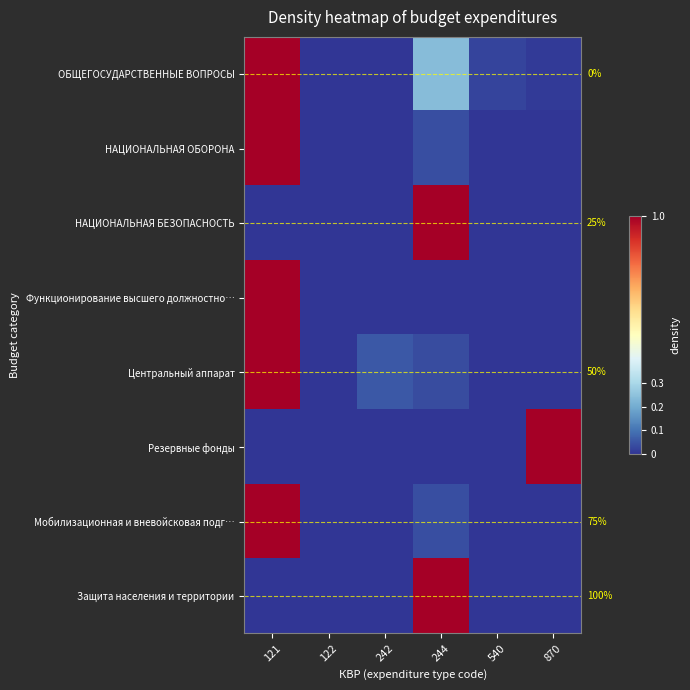

At how many categories does at least one series exceed 0?

5